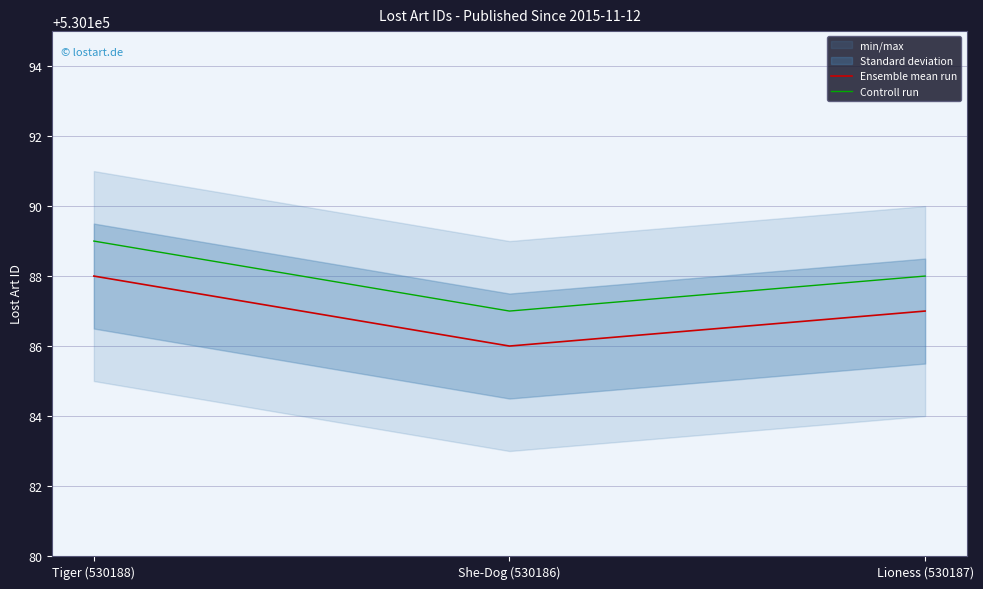

List the series in order of their peak value, highest first.

Controll run, Ensemble mean run